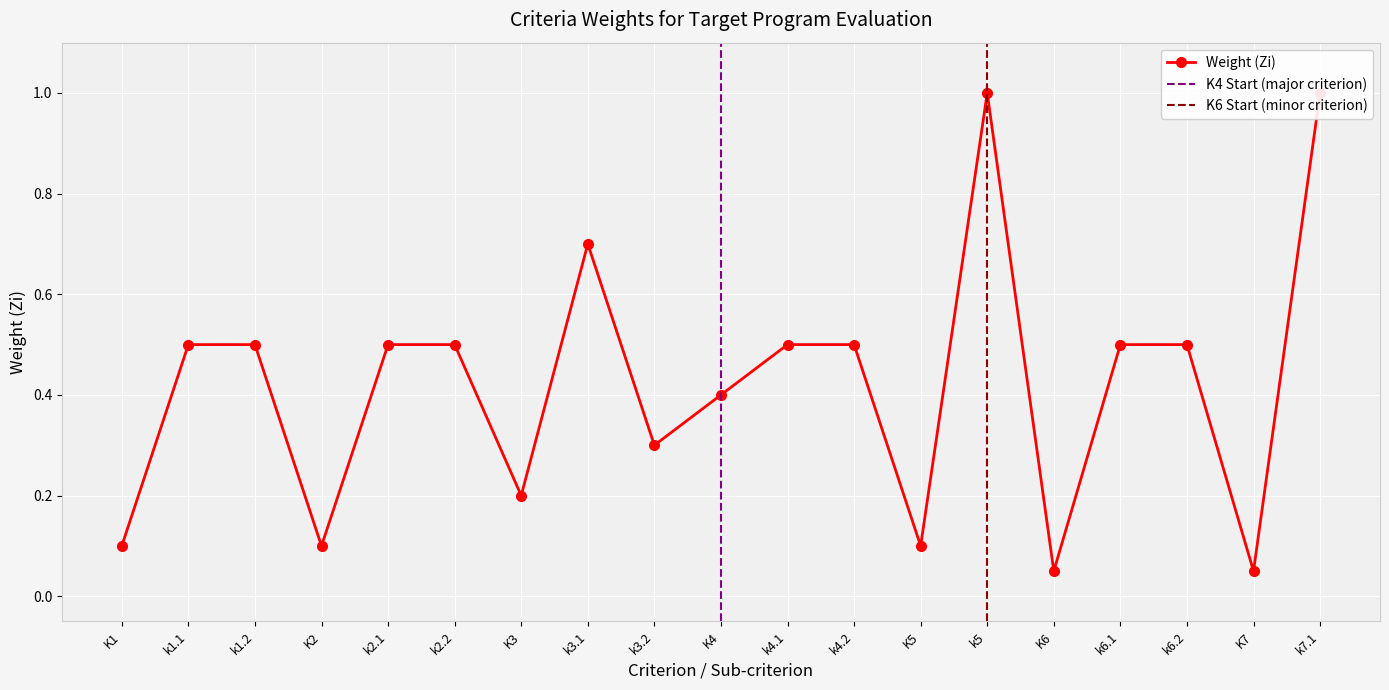

Reading left to right, transcribe all the data shown in this chart.

K1=0.1	k1.1=0.5	k1.2=0.5	K2=0.1	k2.1=0.5	k2.2=0.5	K3=0.2	k3.1=0.7	k3.2=0.3	K4=0.4	k4.1=0.5	k4.2=0.5	K5=0.1	k5=1.0	K6=0.1	k6.1=0.5	k6.2=0.5	K7=0.1	k7.1=1.0